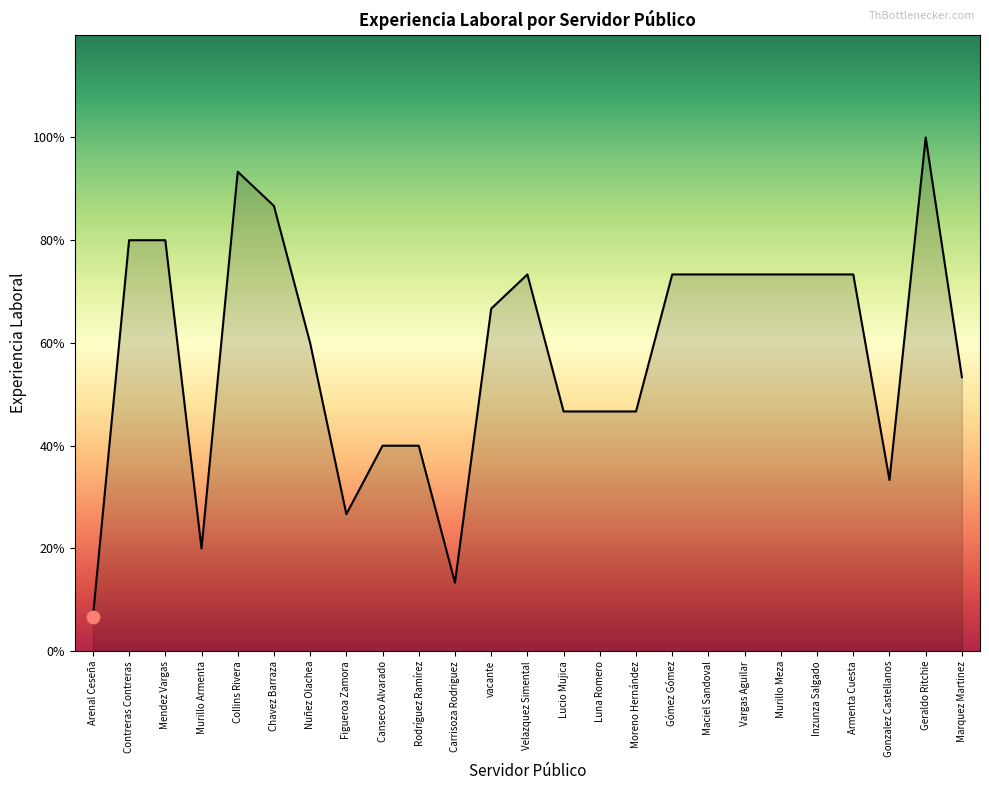

Which has a higher value, Inzunza Salgado or Contreras Contreras?

Contreras Contreras